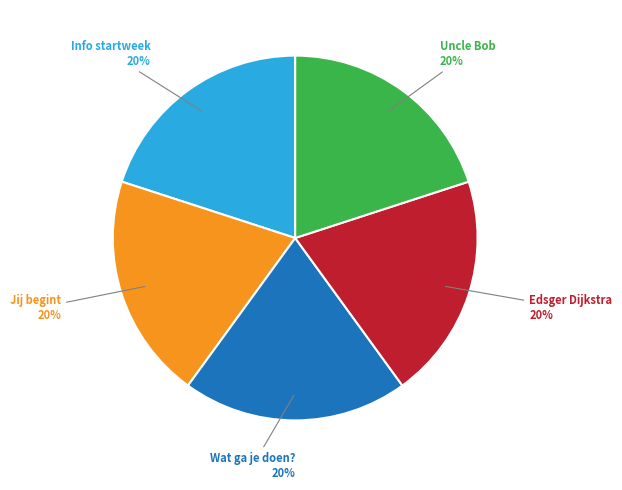

Is the sum of Jij begint and Wat ga je doen? greater than half?

No